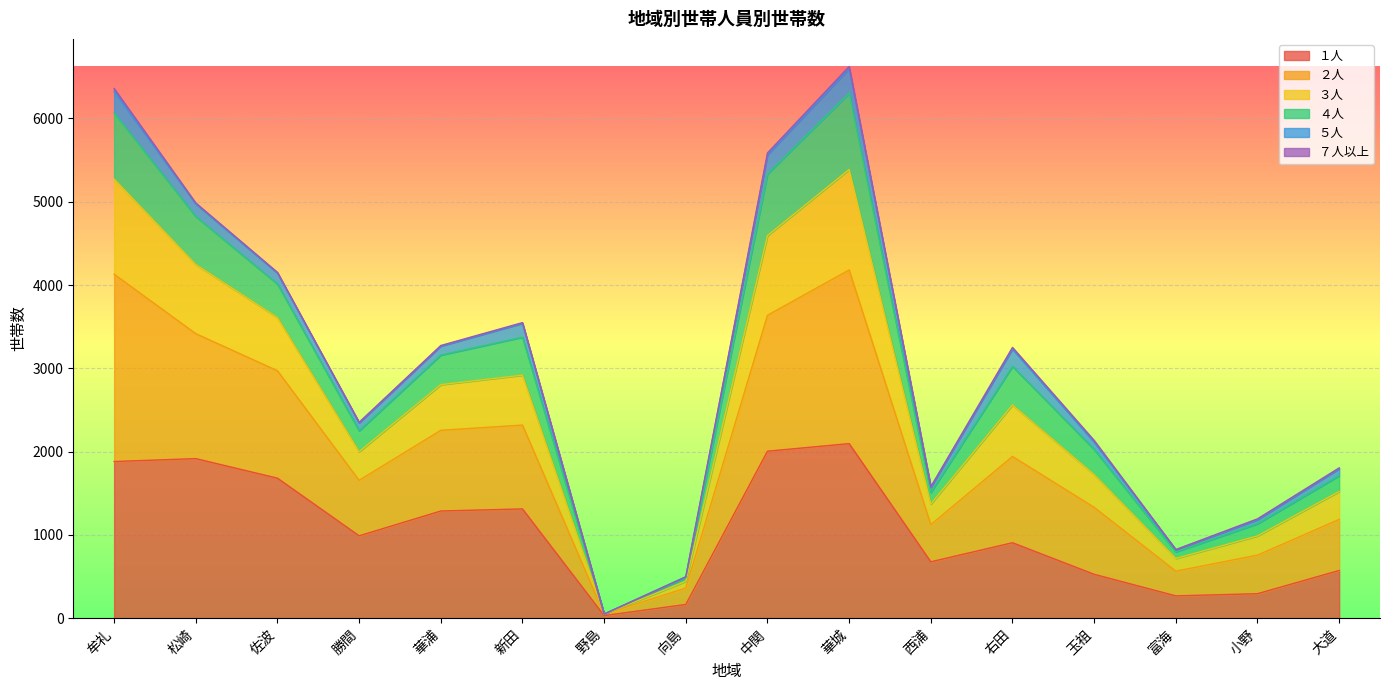

The １人 series shows 268 at 富海. True or false?

True